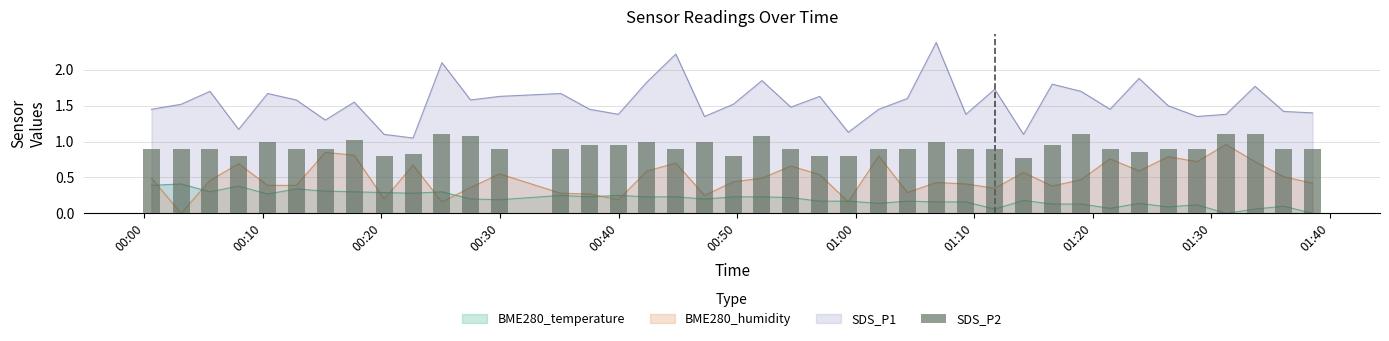

What is the difference between the maximum and minimum values?

0.3